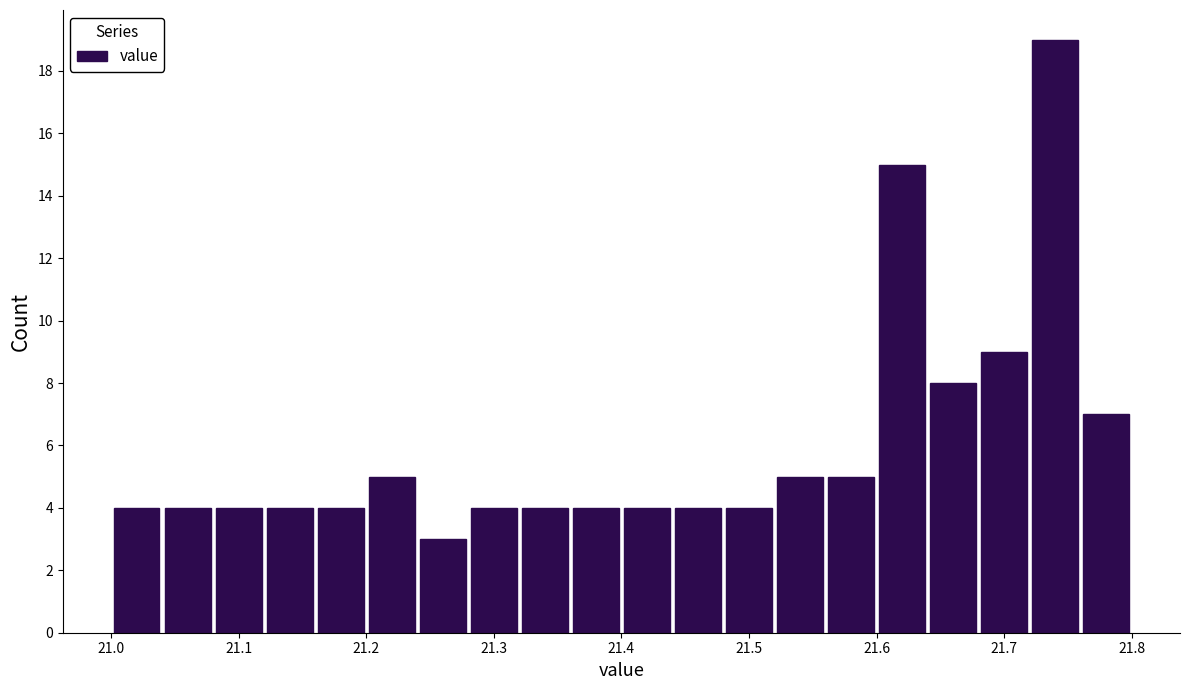

Reading left to right, transcribe this chart: for each bar, give the range it covers on the x-axis and its height. The values are not printed on the chart, so give them approximately, as read against the axis.

21.00 to 21.04: 4
21.04 to 21.08: 4
21.08 to 21.12: 4
21.12 to 21.16: 4
21.16 to 21.20: 4
21.20 to 21.24: 5
21.24 to 21.28: 3
21.28 to 21.32: 4
21.32 to 21.36: 4
21.36 to 21.40: 4
21.40 to 21.44: 4
21.44 to 21.48: 4
21.48 to 21.52: 4
21.52 to 21.56: 5
21.56 to 21.60: 5
21.60 to 21.64: 15
21.64 to 21.68: 8
21.68 to 21.72: 9
21.72 to 21.76: 19
21.76 to 21.80: 7